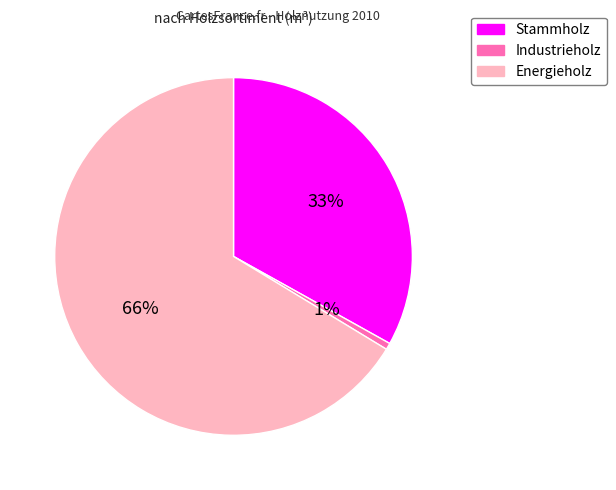

What is the largest slice in the pie chart?

Energieholz